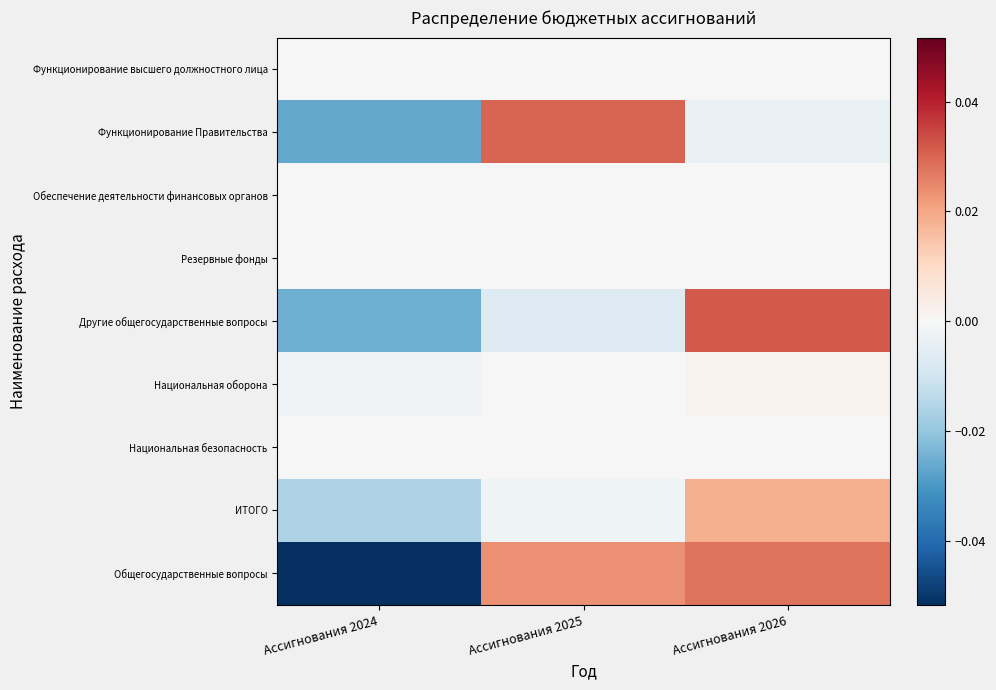

Which series has the largest range (max minus min)?

Общегосударственные вопросы